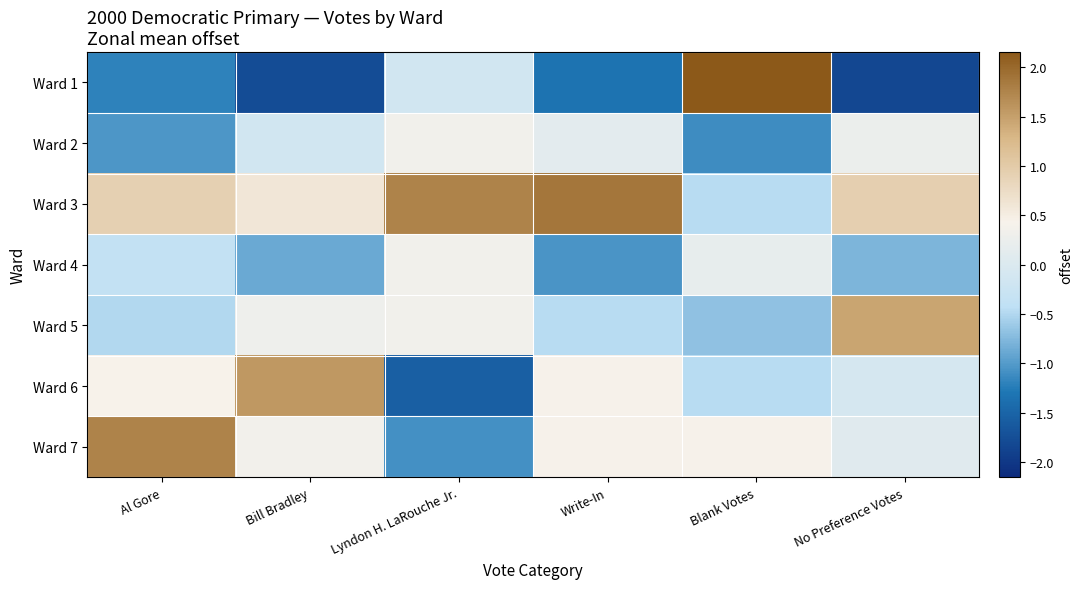

At how many categories does at least one series exceed 0?

6